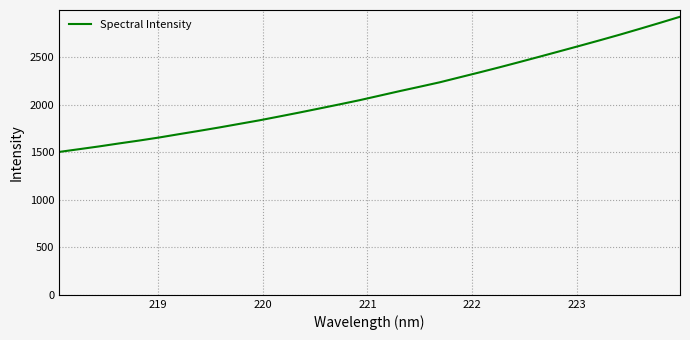

How many categories are shown in the chart?

32